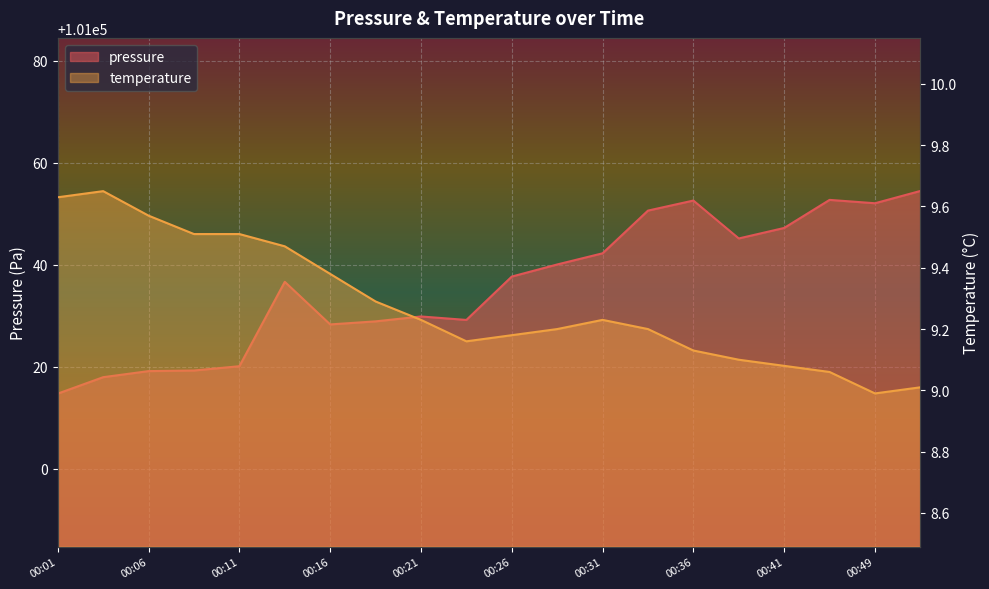

True or false: temperature has more than 1 points higher than both neighbors.

True